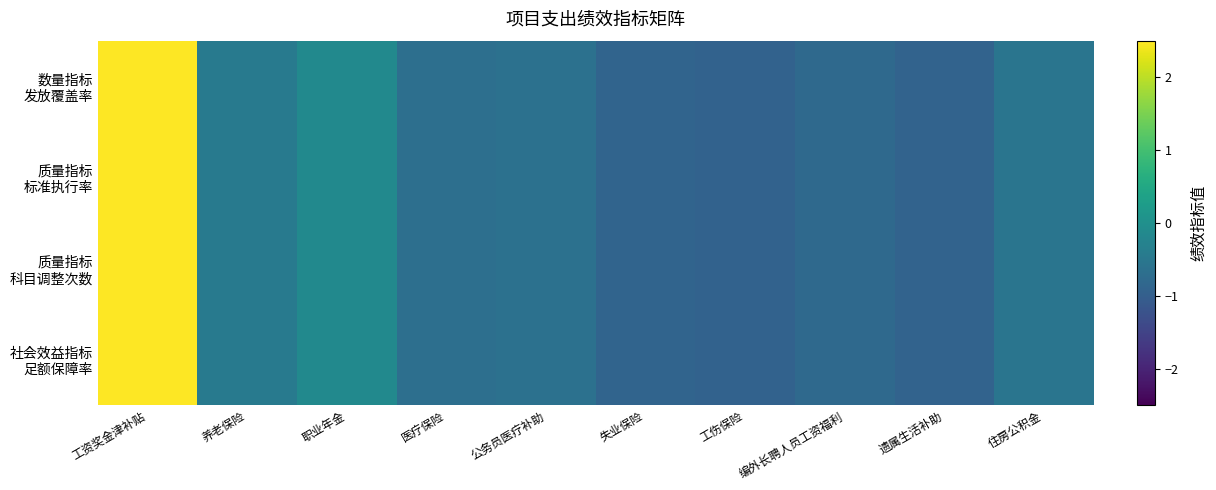

Which series changed the most between 失业保险 and 工伤保险?

数量指标 发放覆盖率